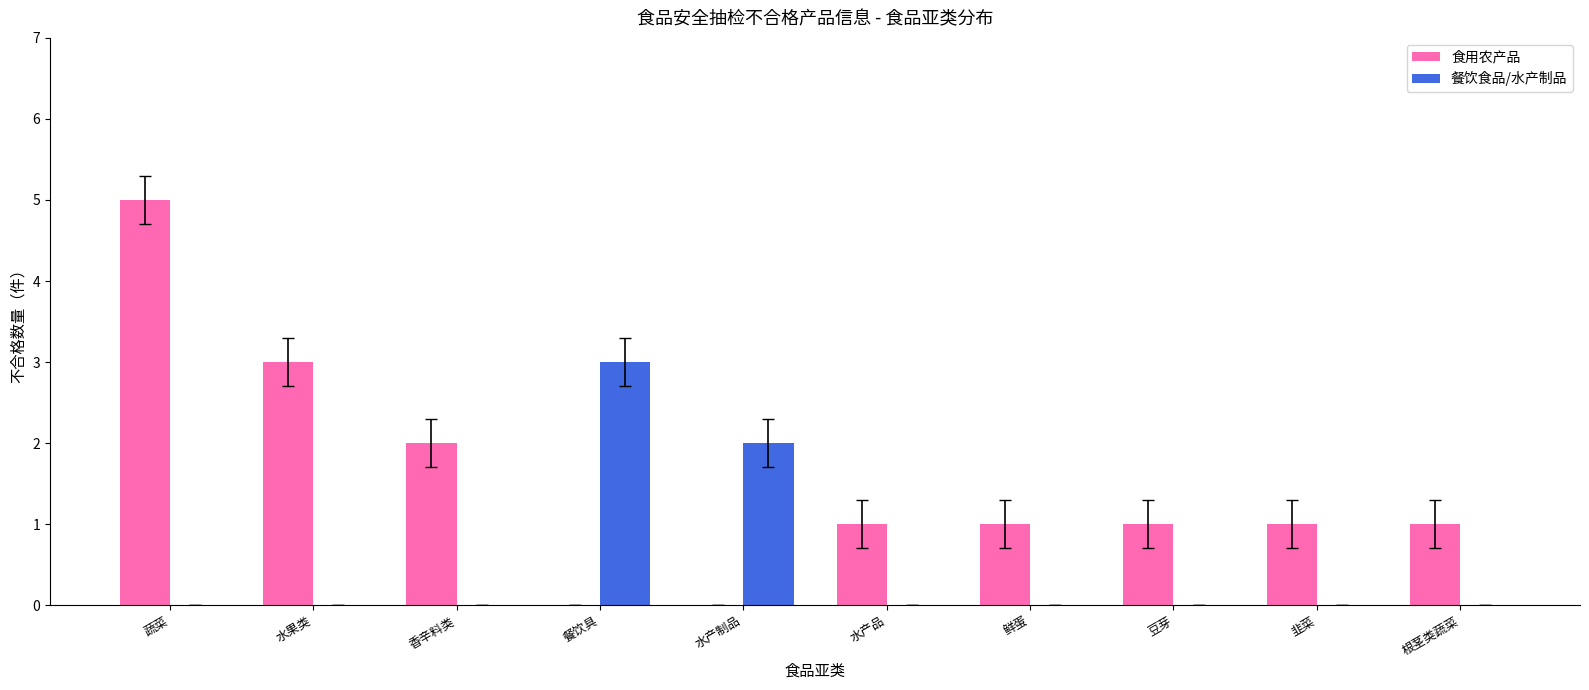

Which series has the largest total across all categories?

食用农产品